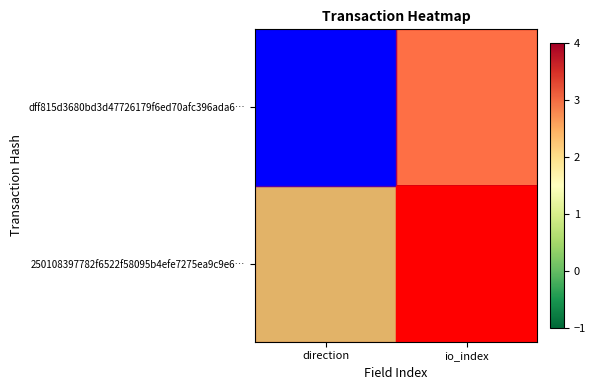

List the labels in order of row_0 value, smallest first.

direction, io_index